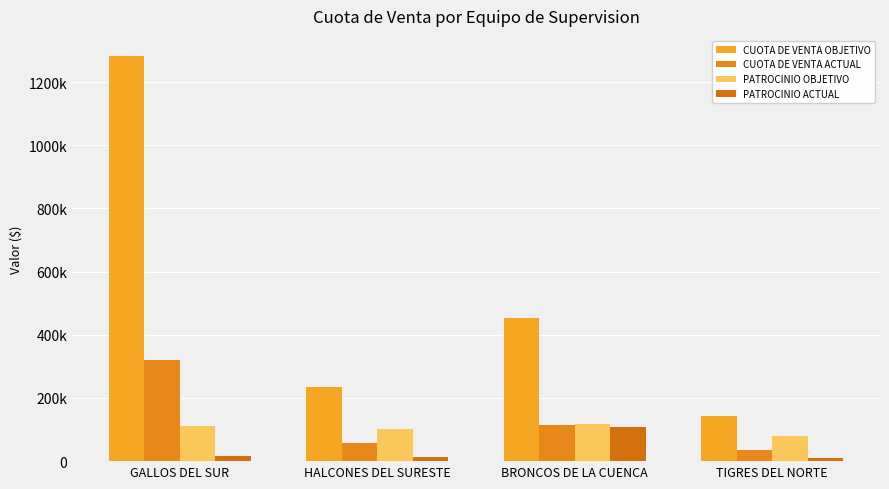

Are the bars grouped side by side (vs. stacked)?

Yes